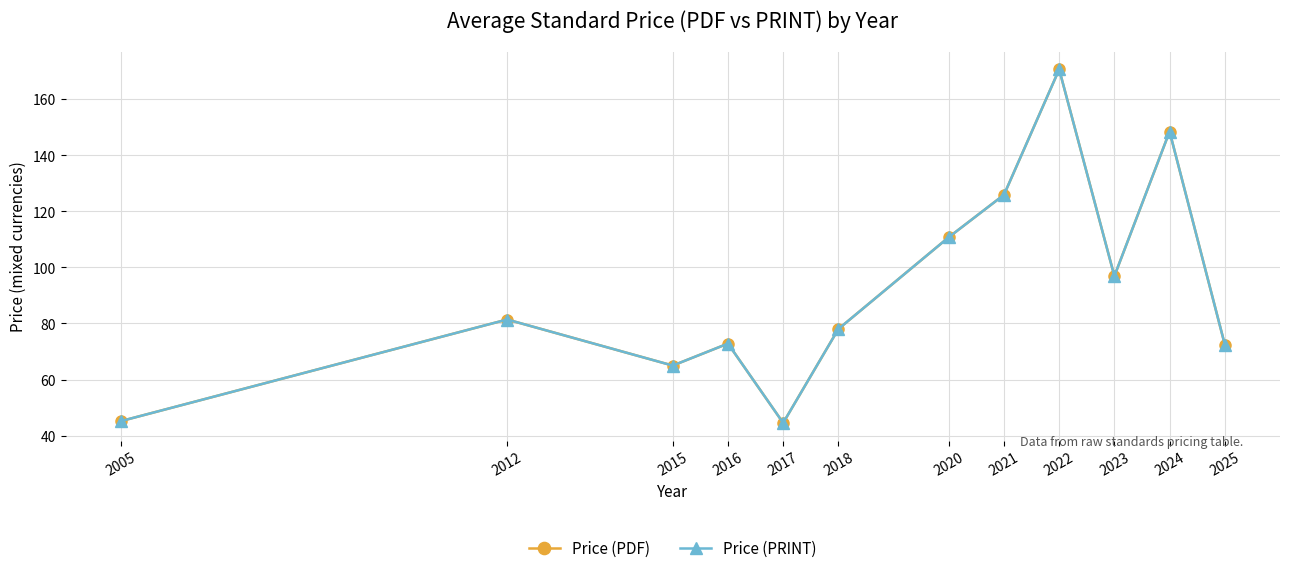

What is the value of the Price (PRINT) point at the 12th from the left?

72.5